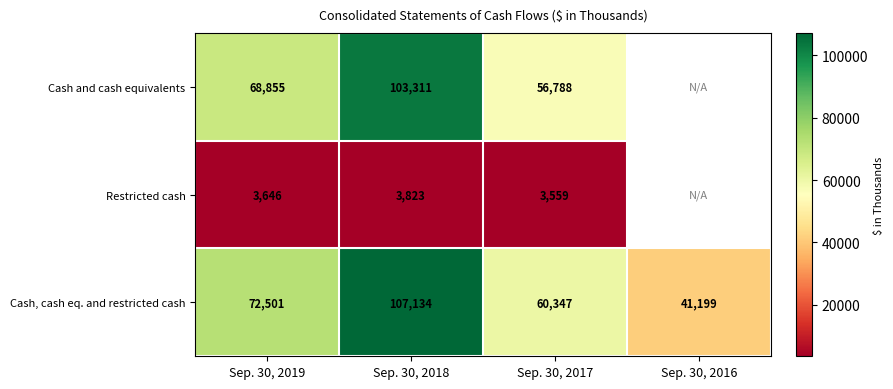

What is the sum of all Cash, cash eq. and restricted cash values?

281181